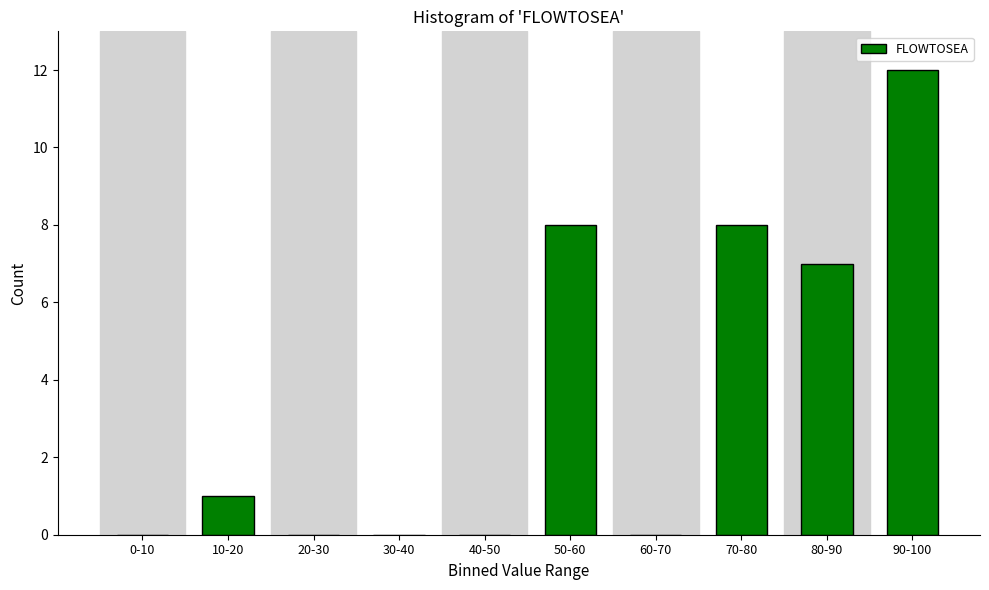

Reading right to left, list all the values displayed in this chart.

90-100=12	80-90=7	70-80=8	60-70=0	50-60=8	40-50=0	30-40=0	20-30=0	10-20=1	0-10=0